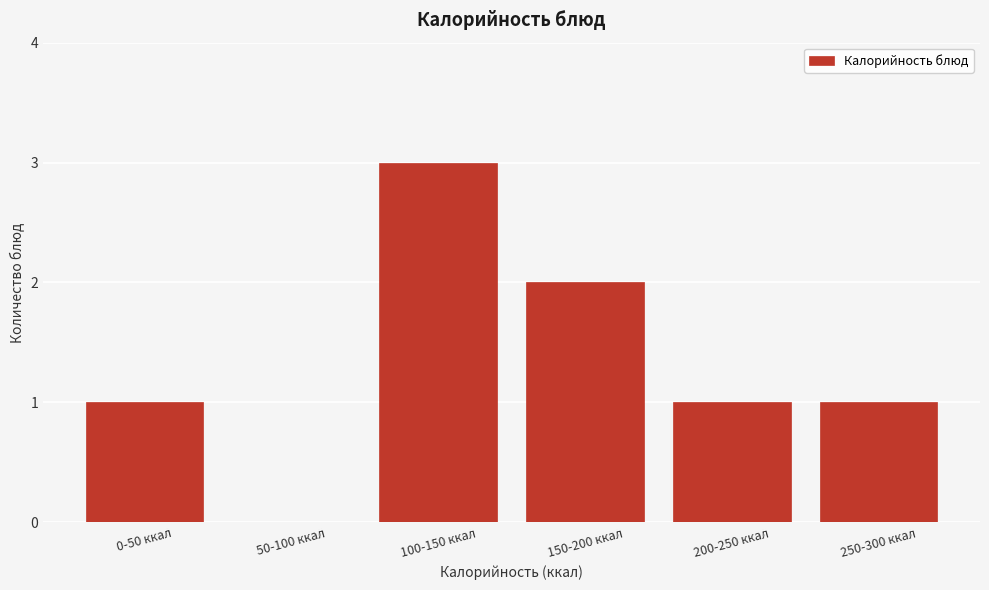

Reading right to left, extract all data points from this chart.

250-300 ккал=1	200-250 ккал=1	150-200 ккал=2	100-150 ккал=3	50-100 ккал=0	0-50 ккал=1